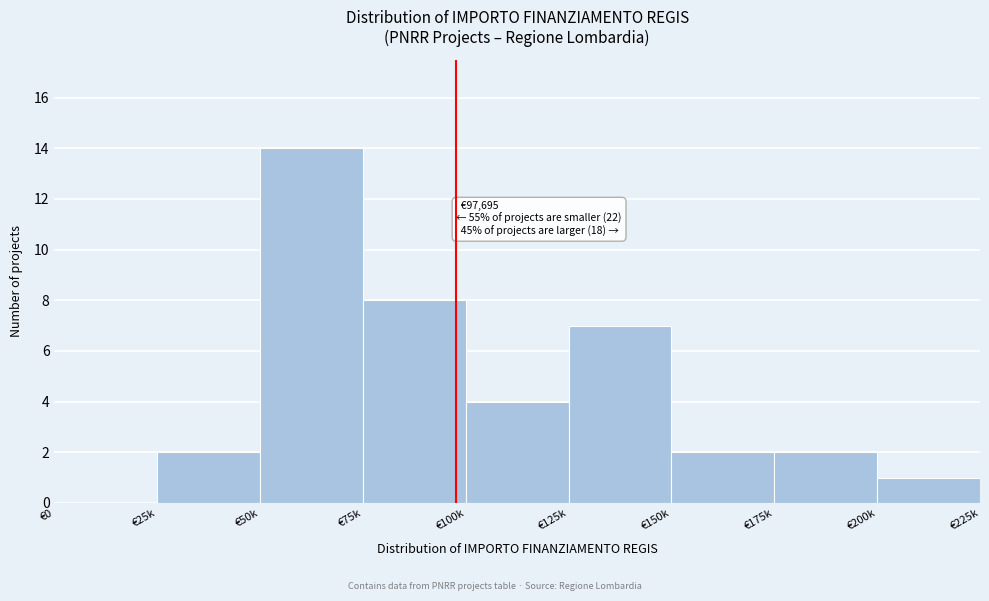

Reading left to right, extract all data points from this chart.

€0=0	€25k=2	€50k=14	€75k=8	€100k=4	€125k=7	€150k=2	€175k=2	€200k=1